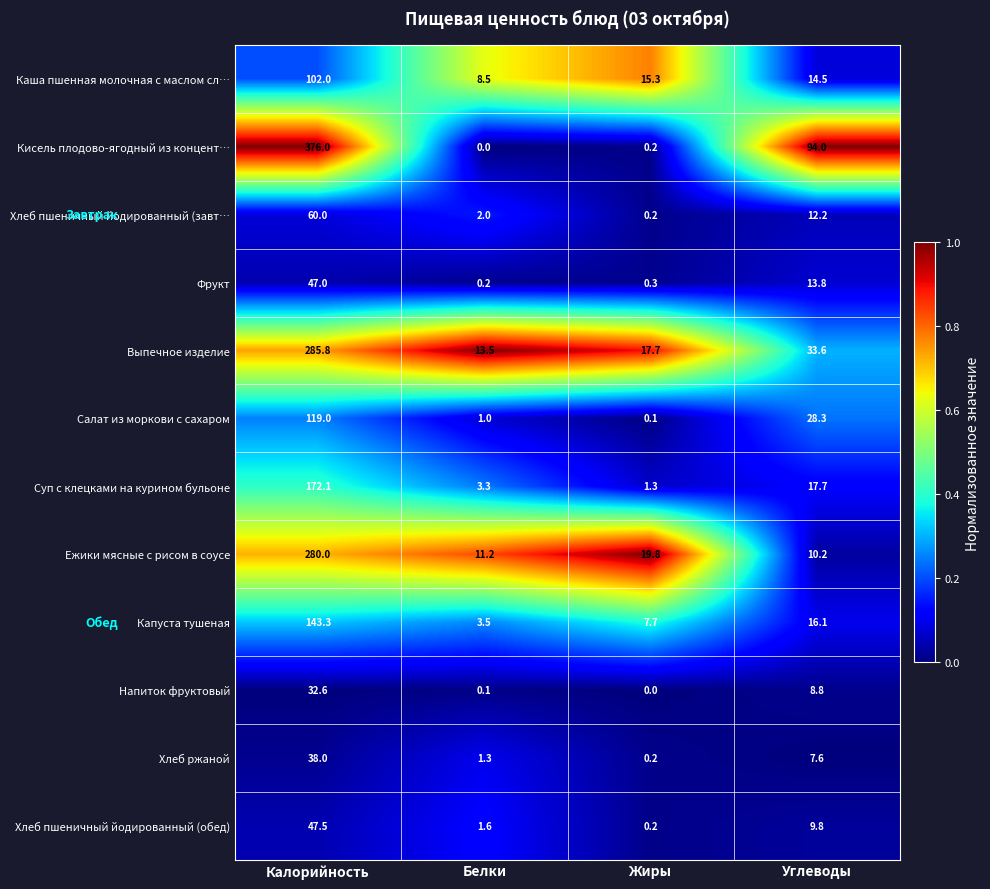

What is the sum of all Ежики мясные с рисом в соусе values?

321.2